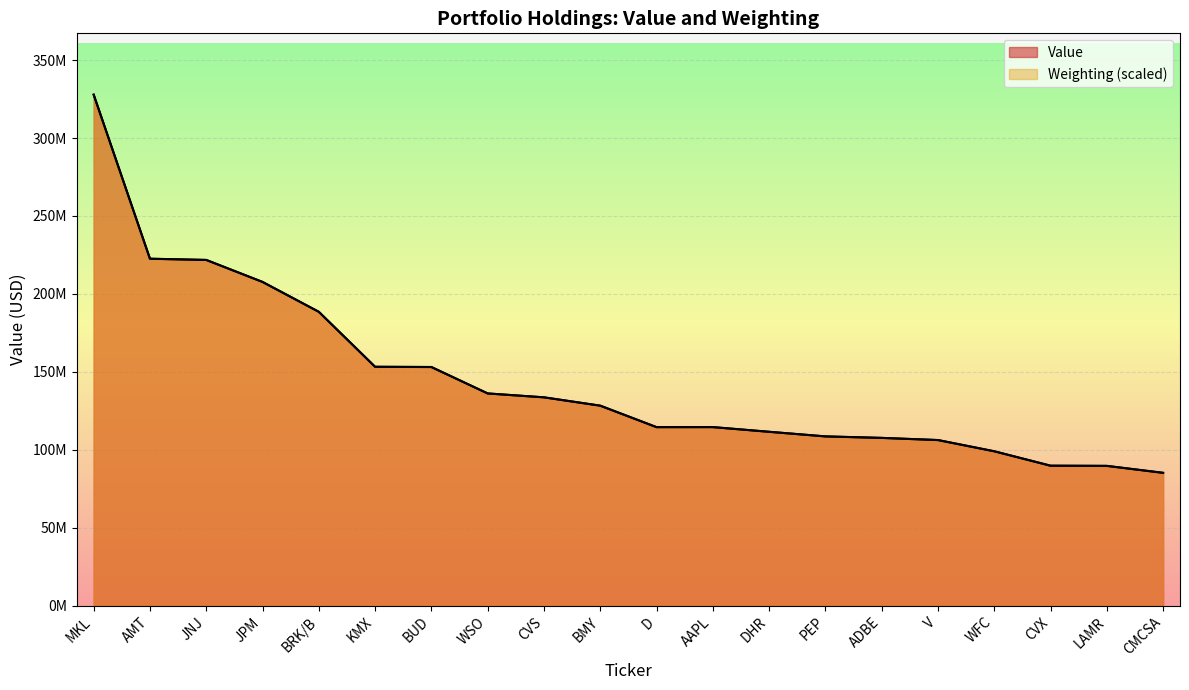

Where is the first local maximum for Value?

AAPL